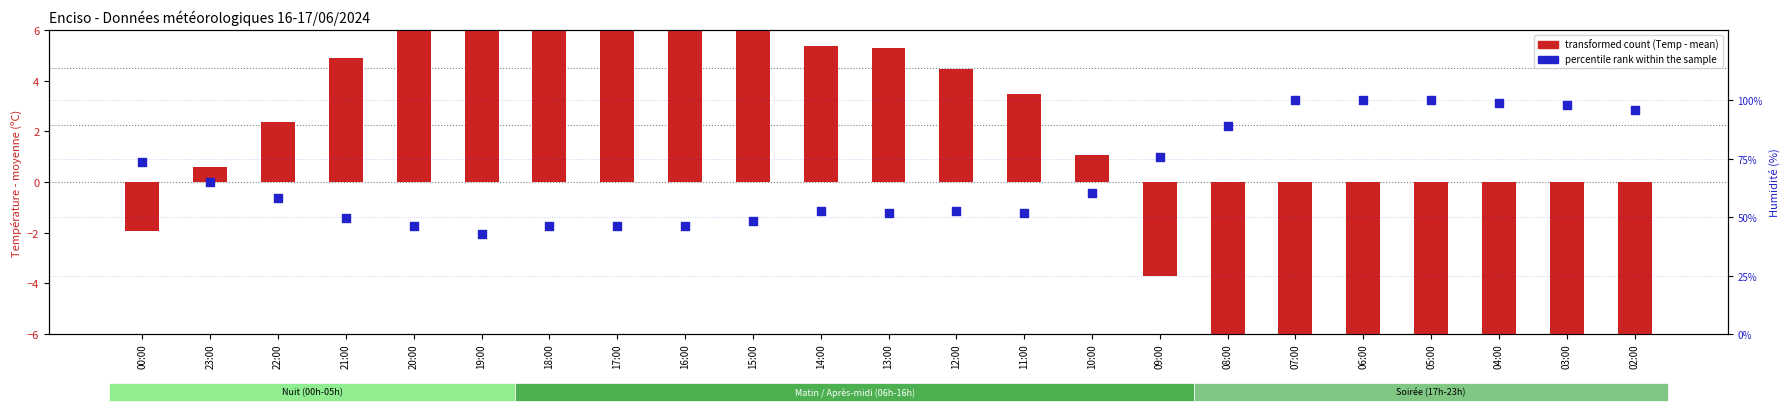

At which category is the sum across all series the highest?

05:00